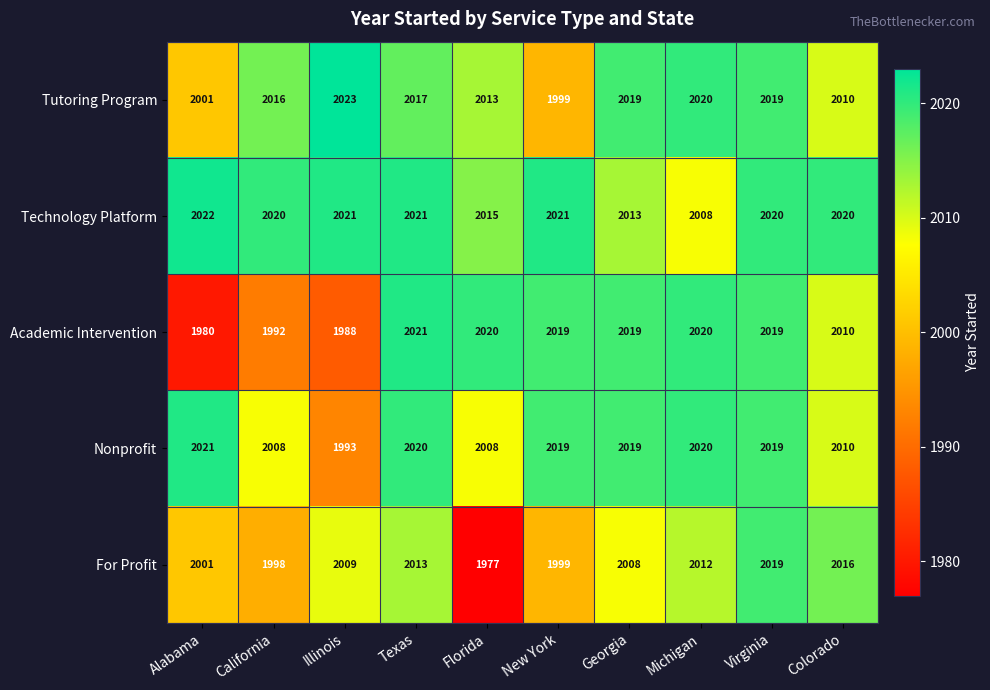

Which label corresponds to the smallest value in the chart?

Florida